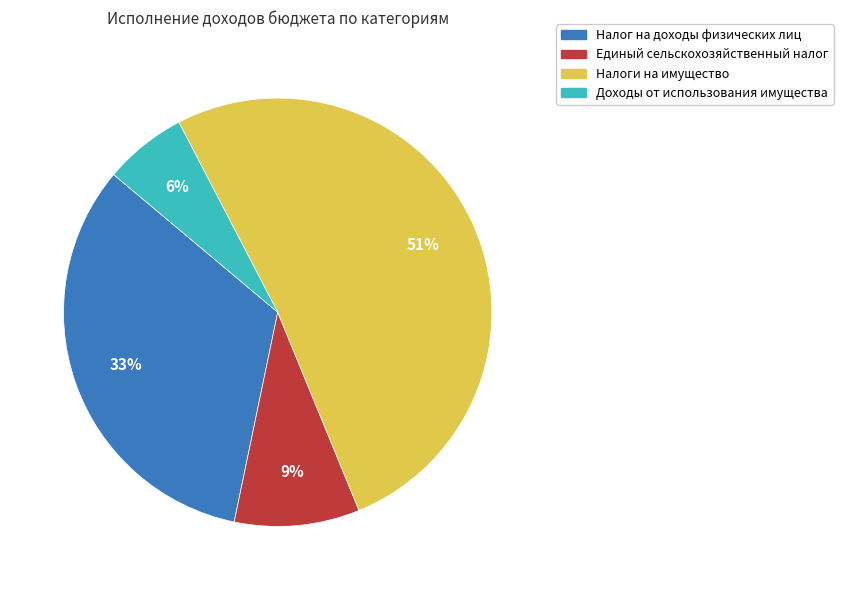

True or false: Налоги на имущество accounts for 51% of the total.

True